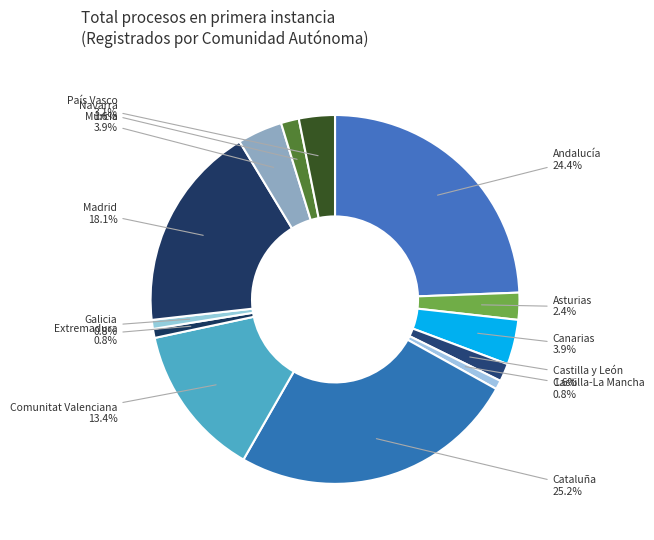

Does Navarra represent more than half of the total?

No